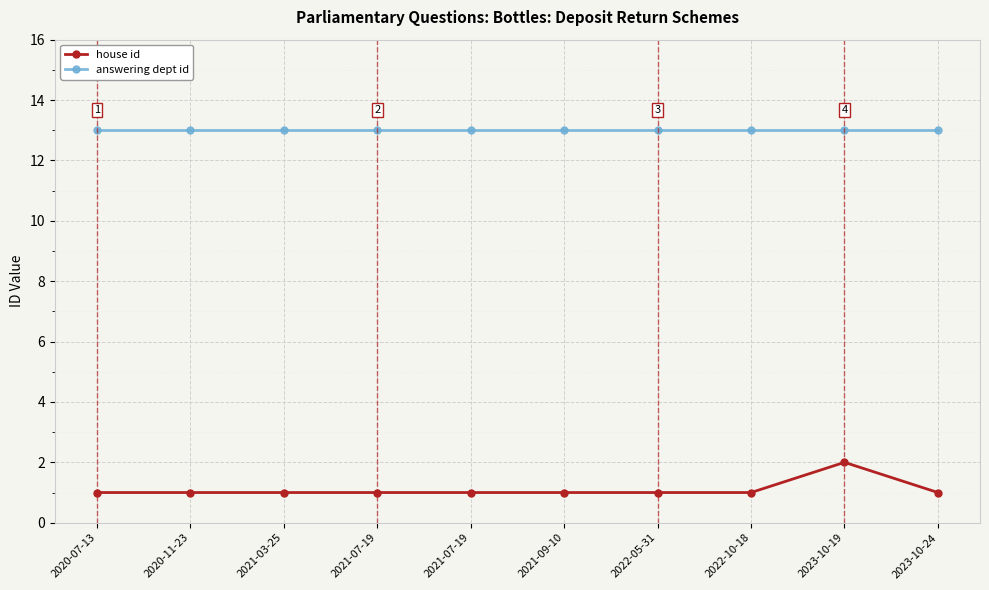

What are all the series names shown in the legend?

house id, answering dept id